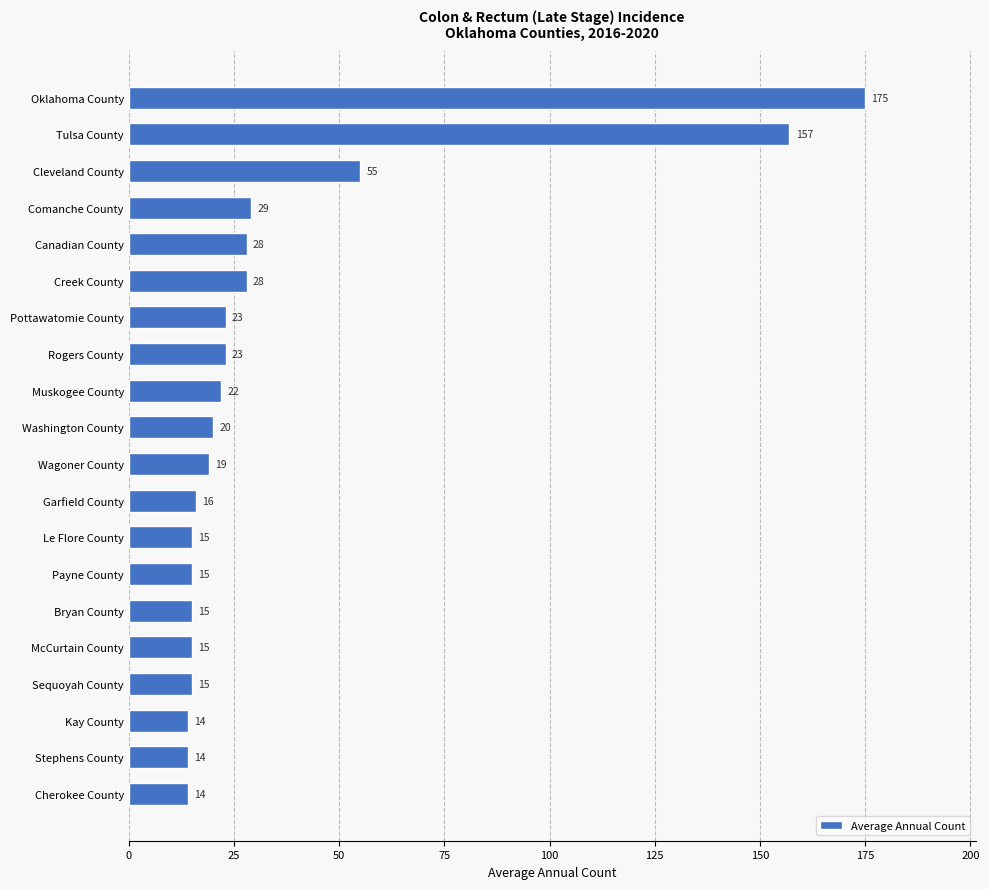

What position from the bottom is McCurtain County?

5